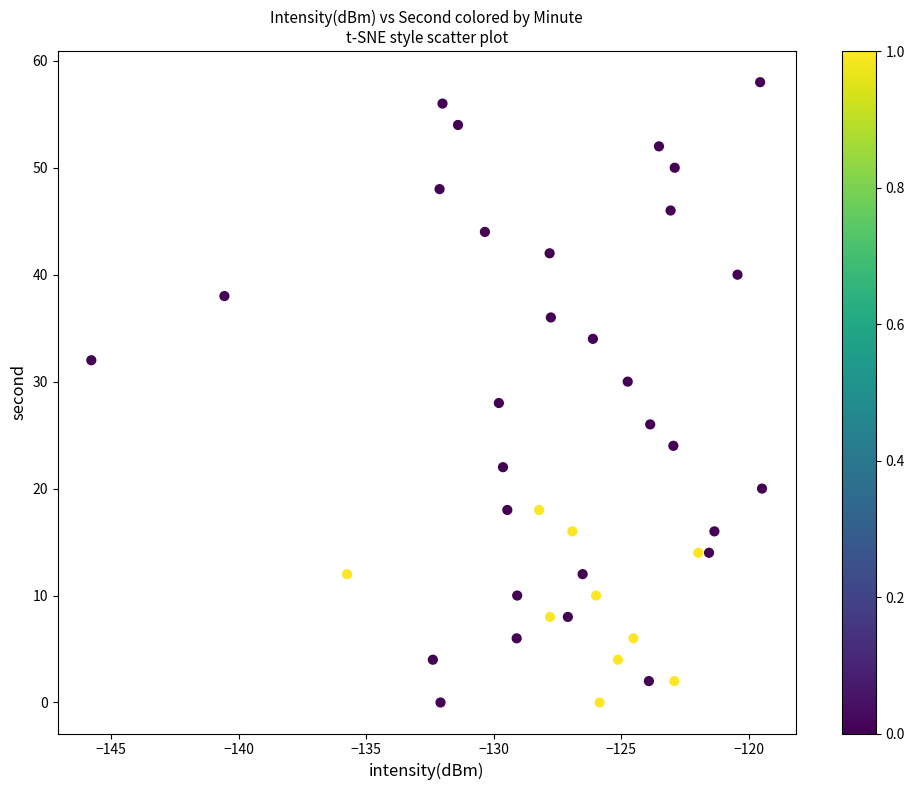

What is the range of Y values (max minus min)?

58